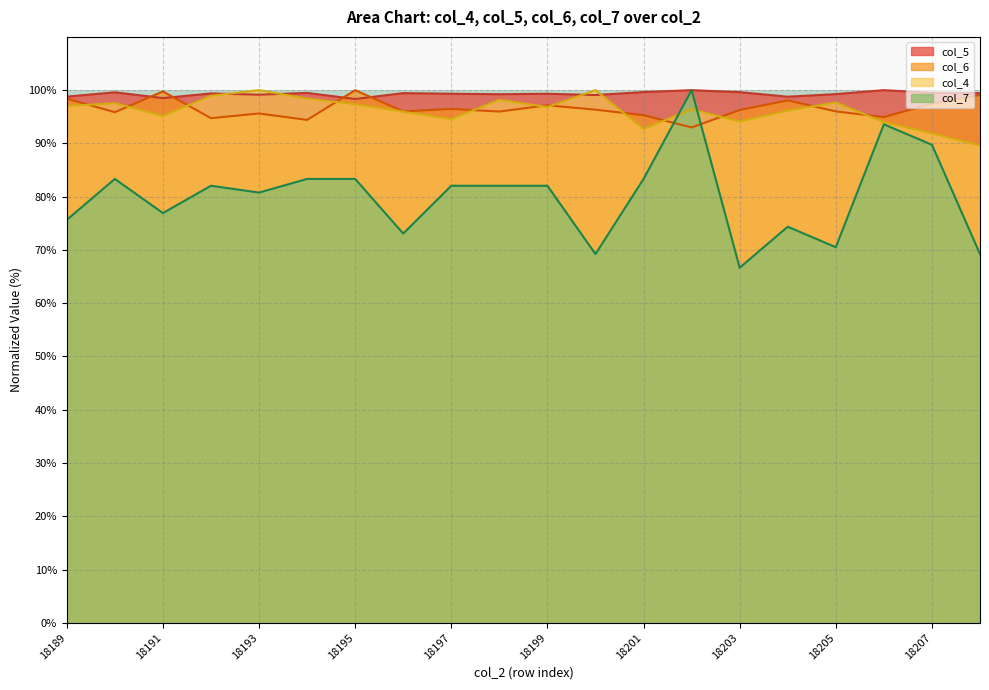

What is the difference between the maximum and second lowest values in the col_4 series?

8.1